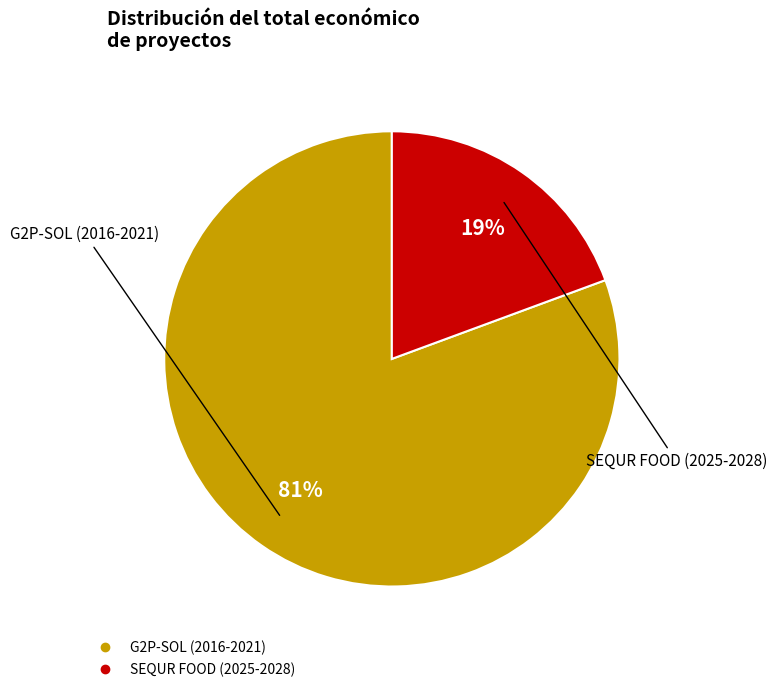

Count the number of slices in the pie.

2